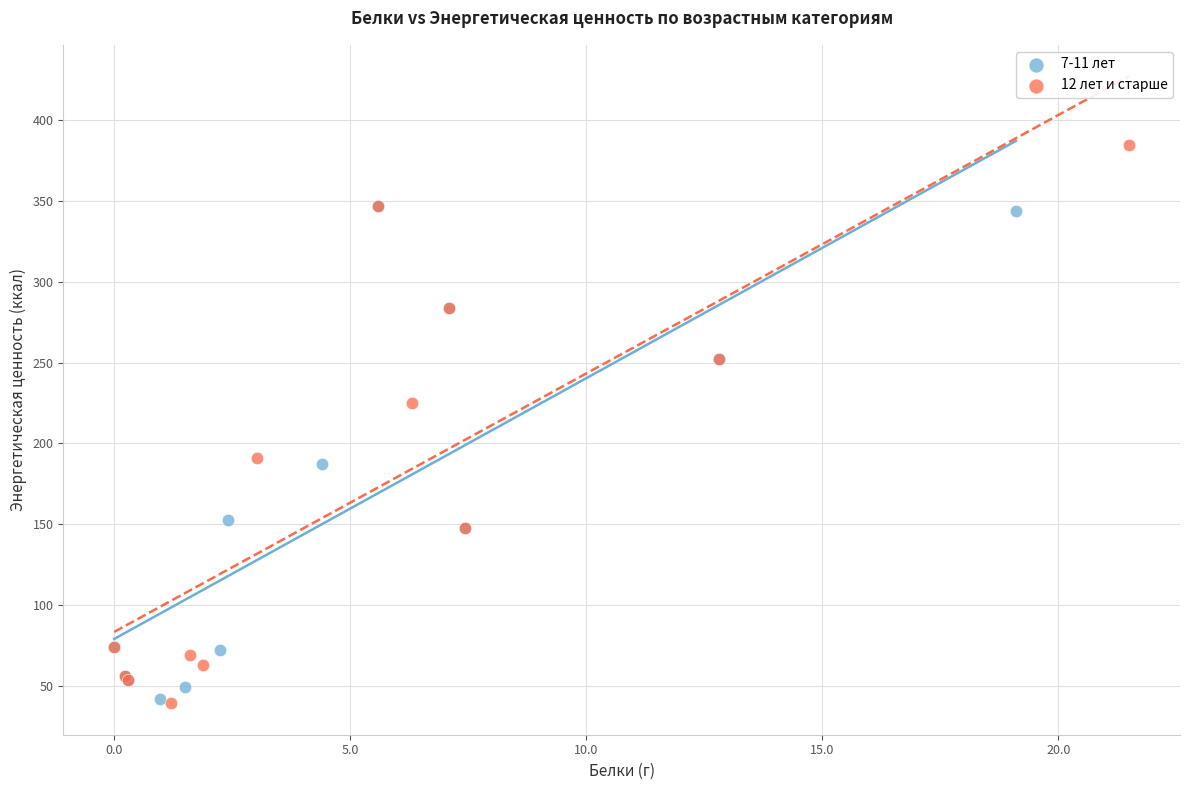

What are all the series names shown in the legend?

7-11 лет, 12 лет и старше